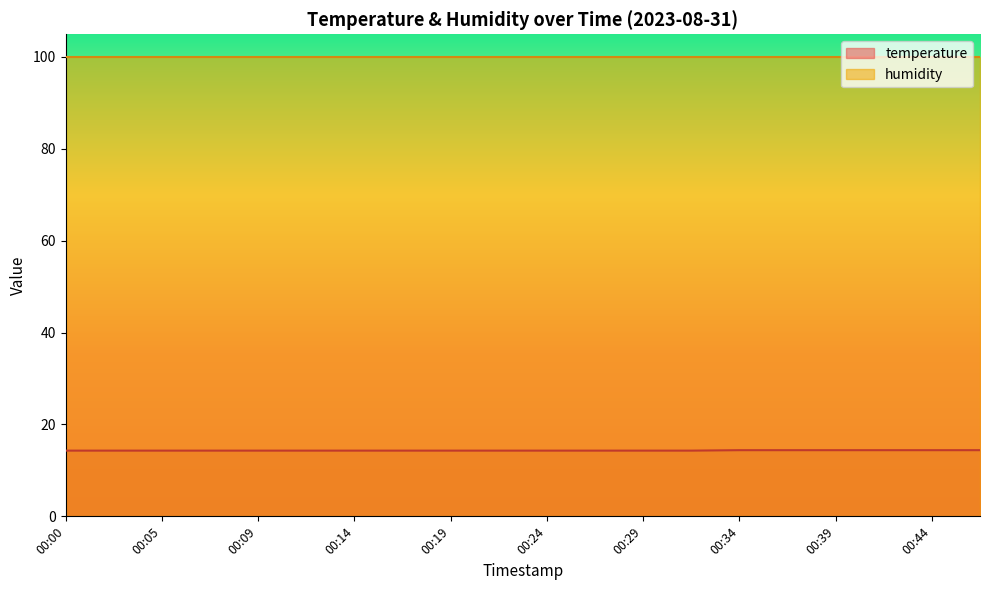

Between 00:09 and 00:07, which is larger?

00:09